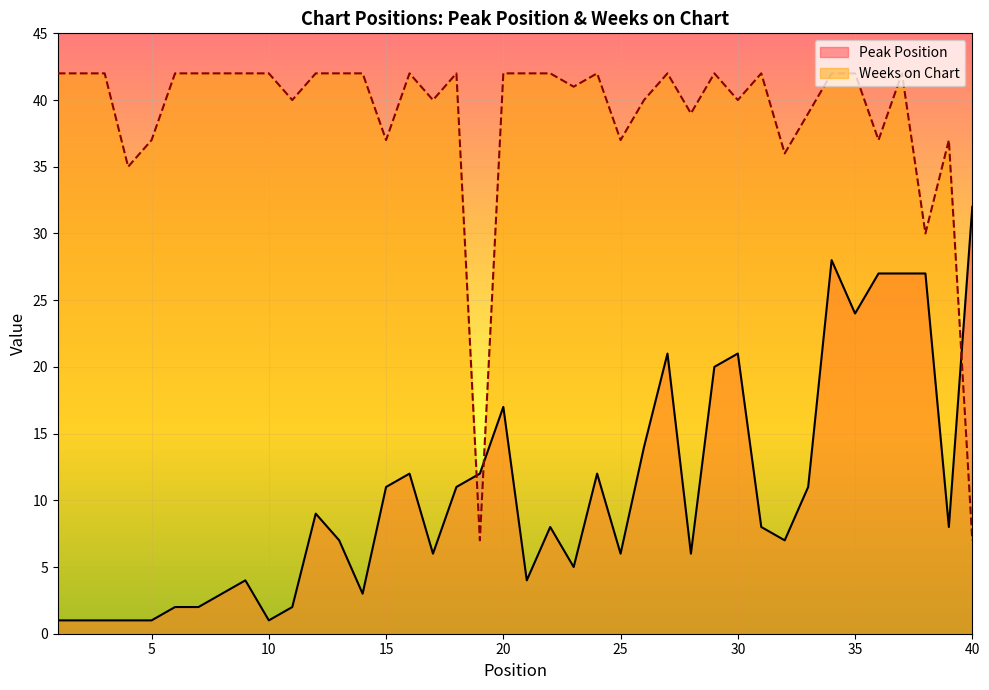

True or false: Weeks on Chart has more than 0 interior local peaks.

True